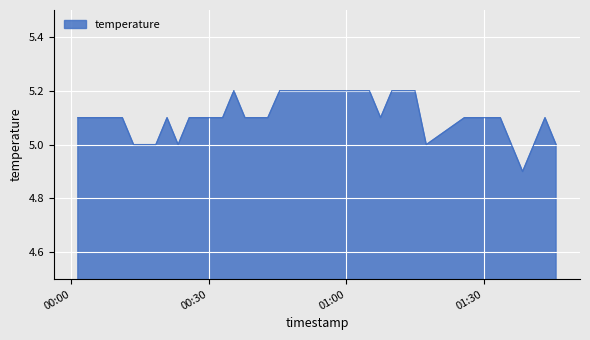

What is the sum of all values?

204.3